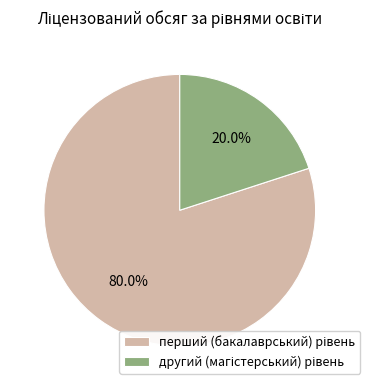

Does any single category account for the majority?

Yes